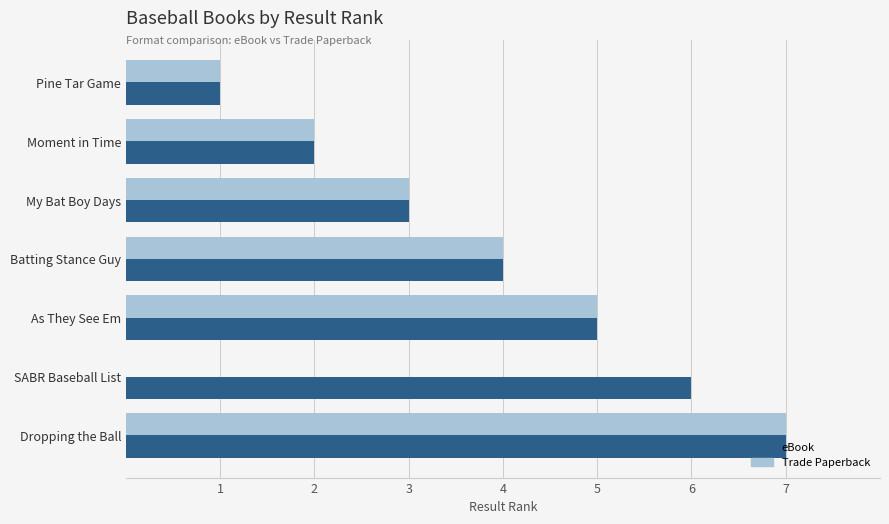

What is the maximum value shown in the chart?

7